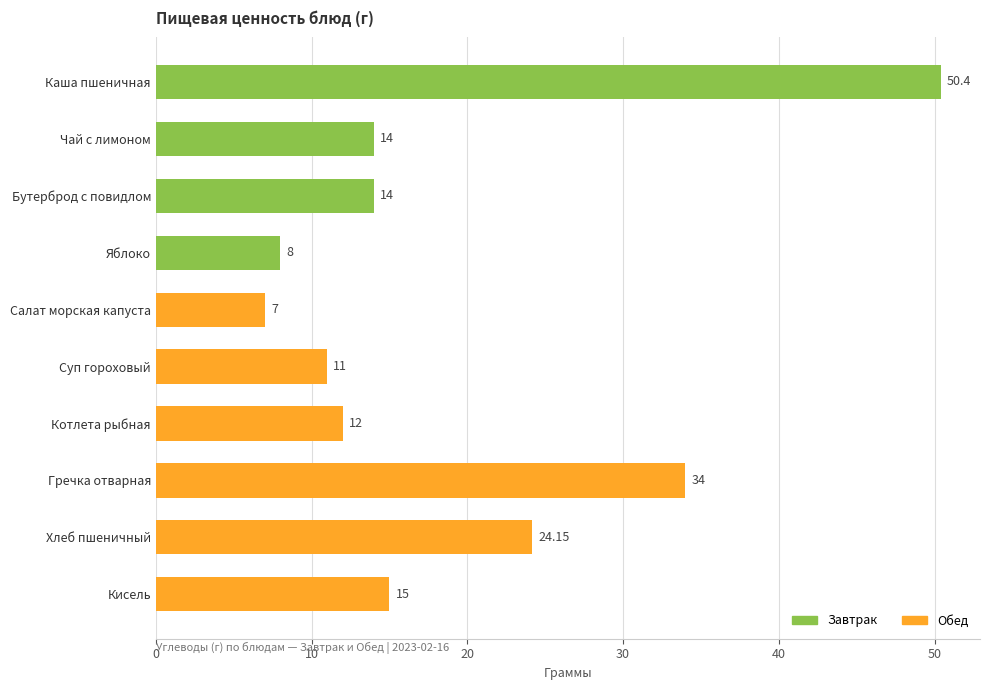

Which has a higher value, Кисель or Яблоко?

Кисель